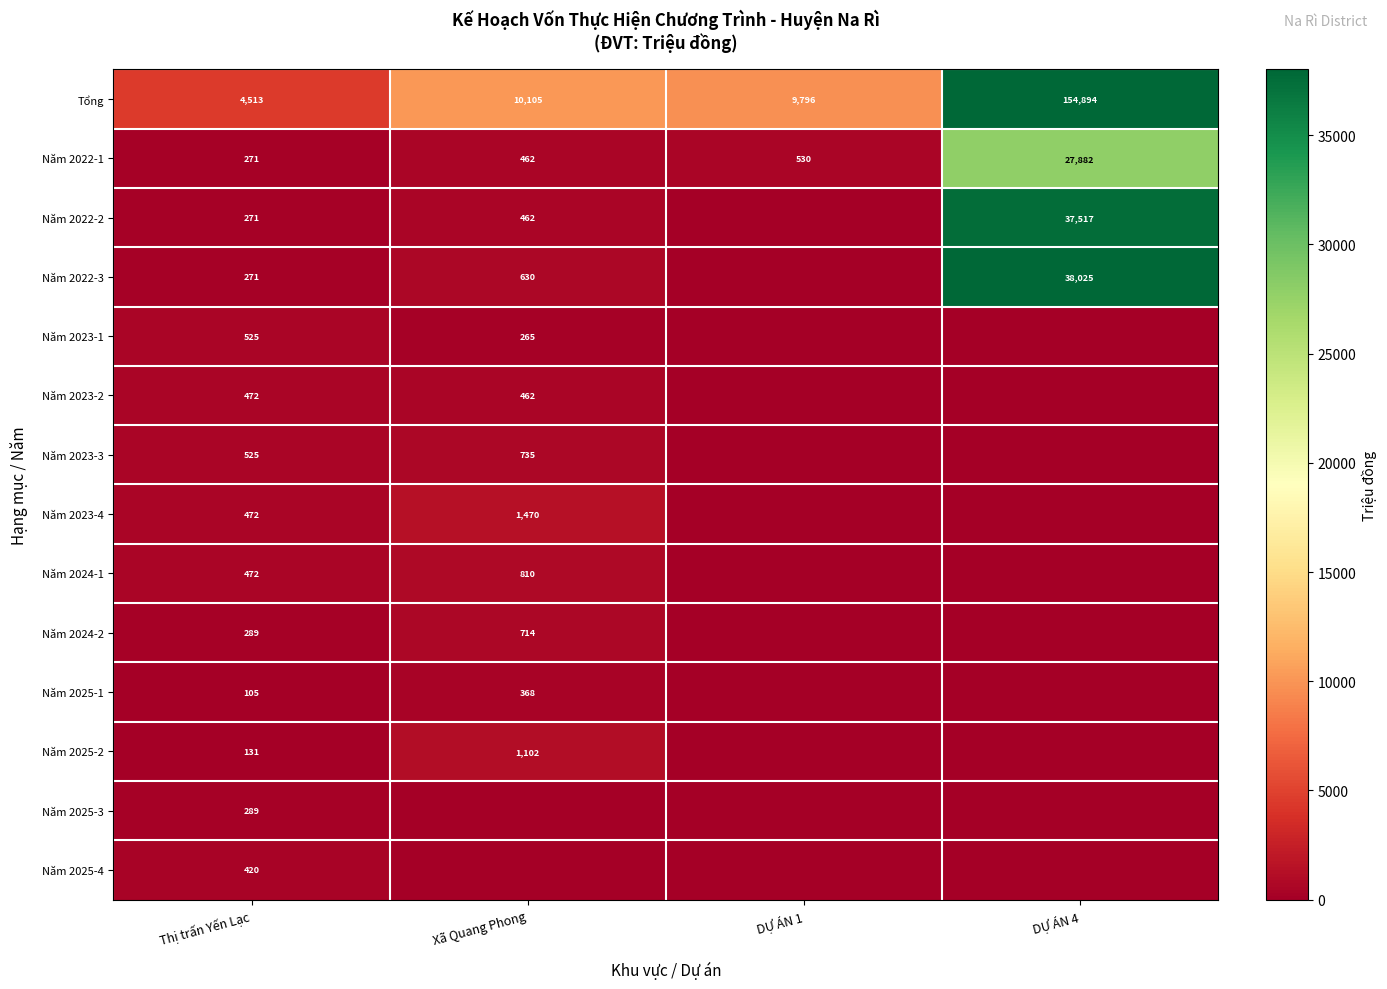

At how many categories does at least one series exceed 145864?

1